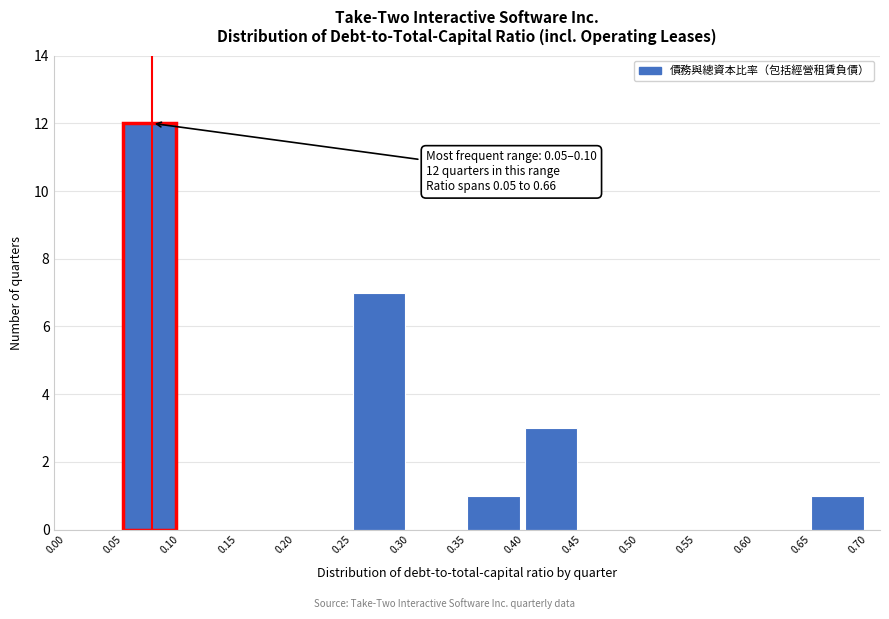

Which range on the x-axis has the tallest bar?

0.05 to 0.10